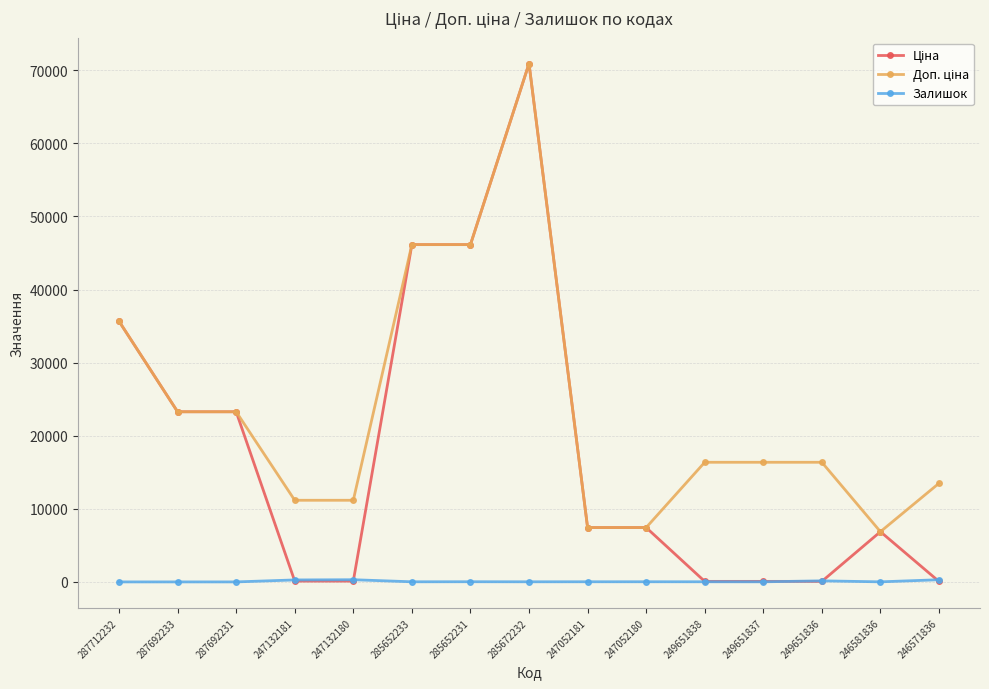

What is the label of the 14th point from the right?

287692233